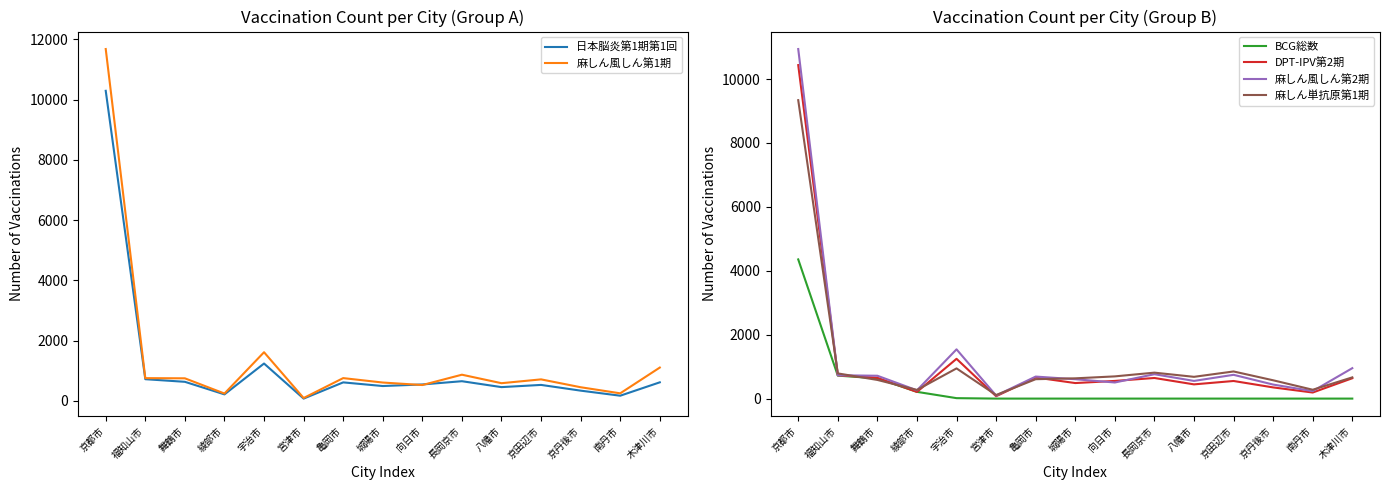

What are all the series names shown in the legend?

日本脳炎第1期第1回, 麻しん風しん第1期, BCG総数, DPT-IPV第2期, 麻しん風しん第2期, 麻しん単抗原第1期